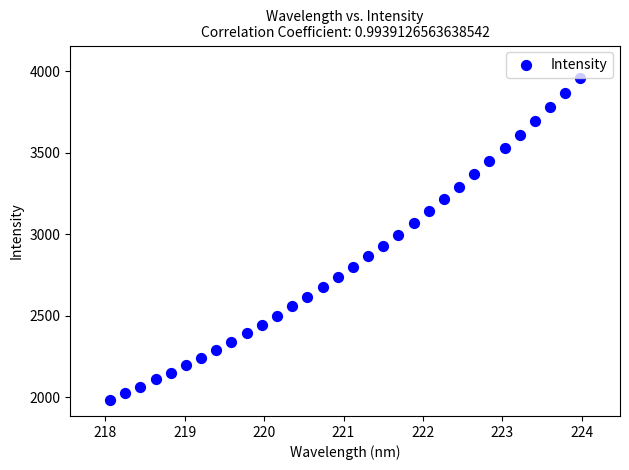

What is the range of Y values (max minus min)?

1971.4